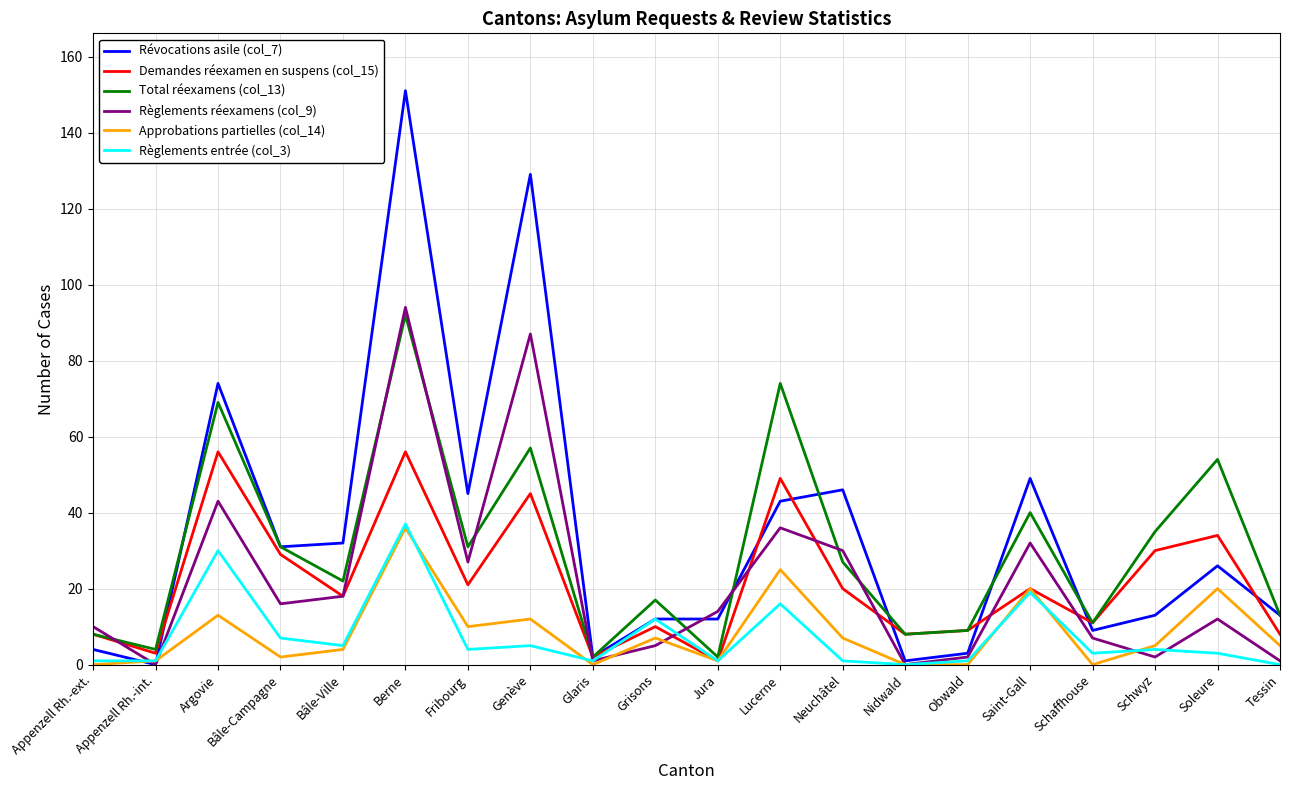

How many categories are shown in the chart?

20